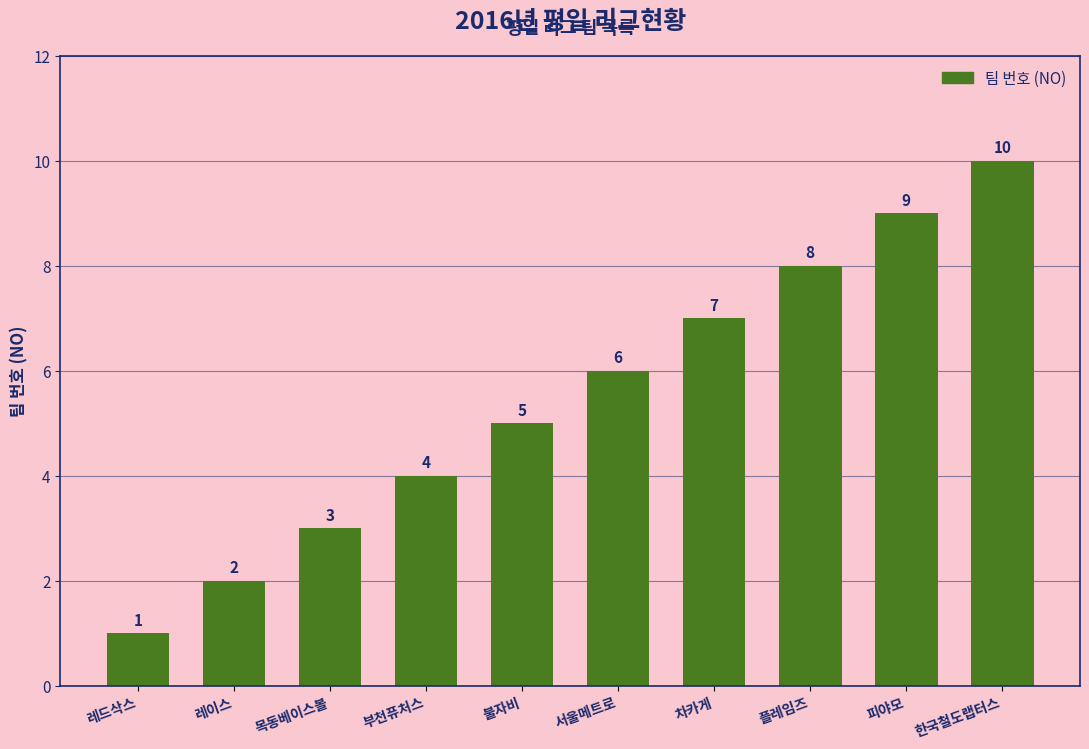

How many bars are there in total?

10